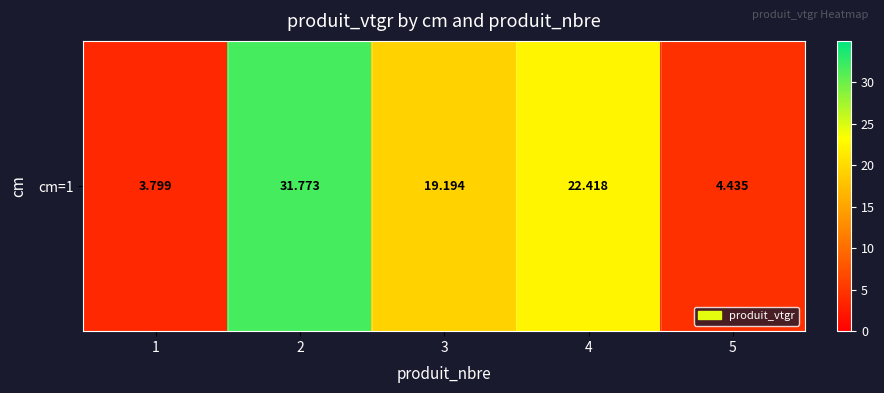

Is it true that the value at 4 is 12.1?

False